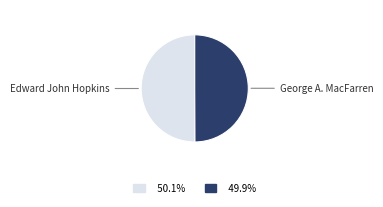

Is there any slice that represents more than half of the pie?

Yes